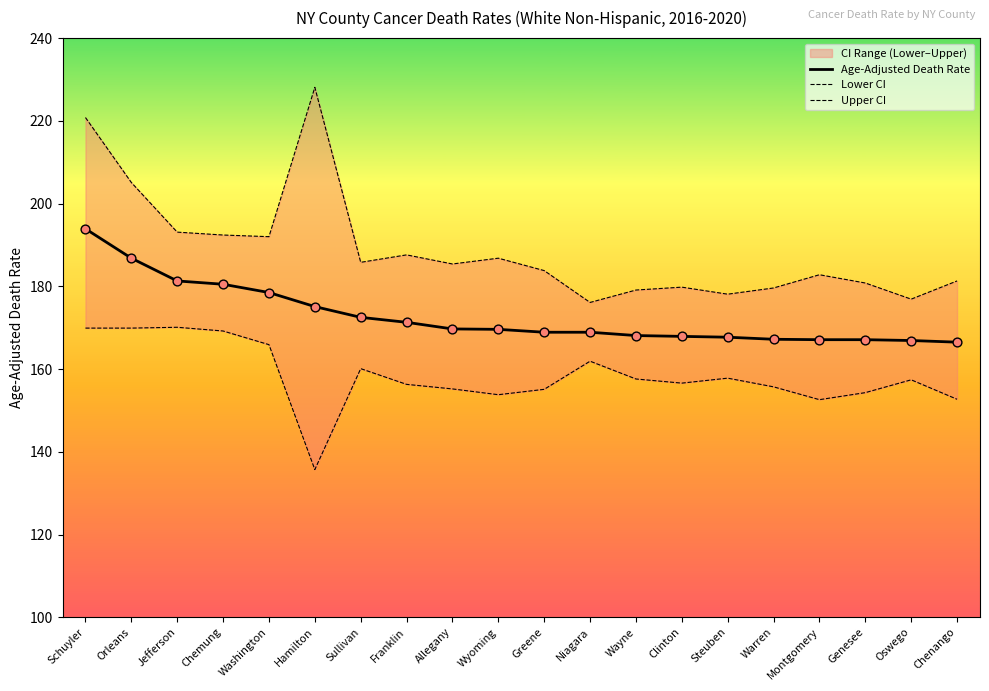

Which series has the largest total across all categories?

Upper CI